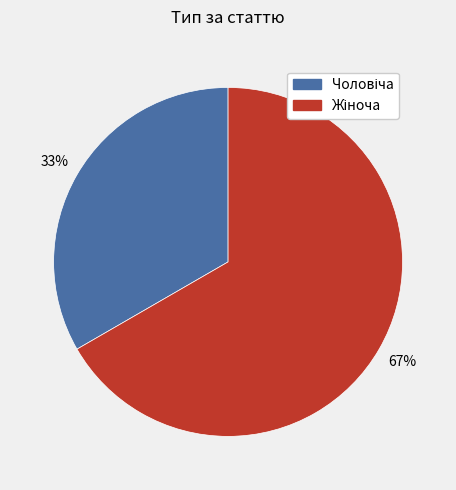

Is there any slice that represents more than half of the pie?

Yes